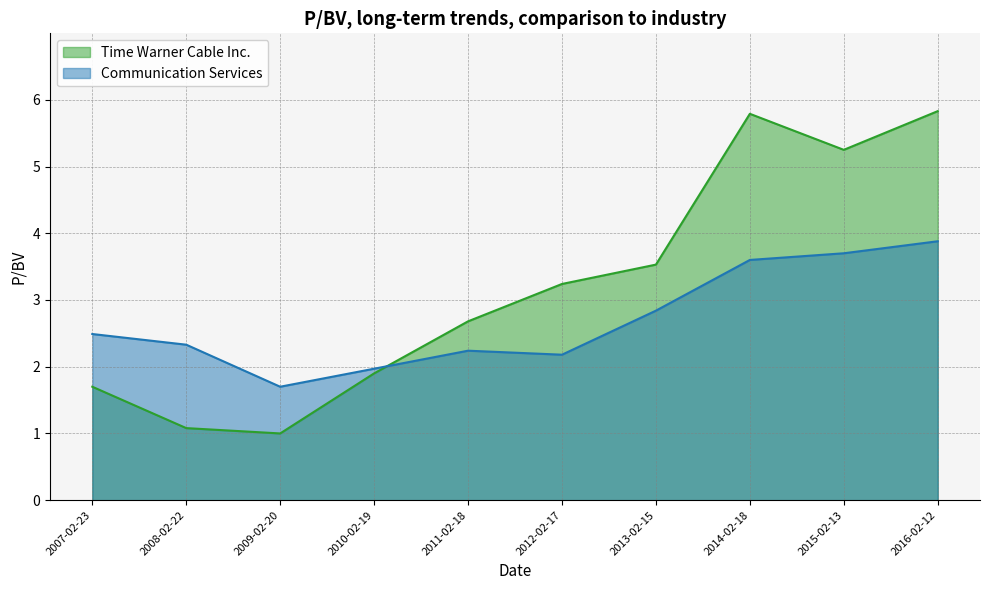

How many data points in Time Warner Cable Inc. are above 3?

5